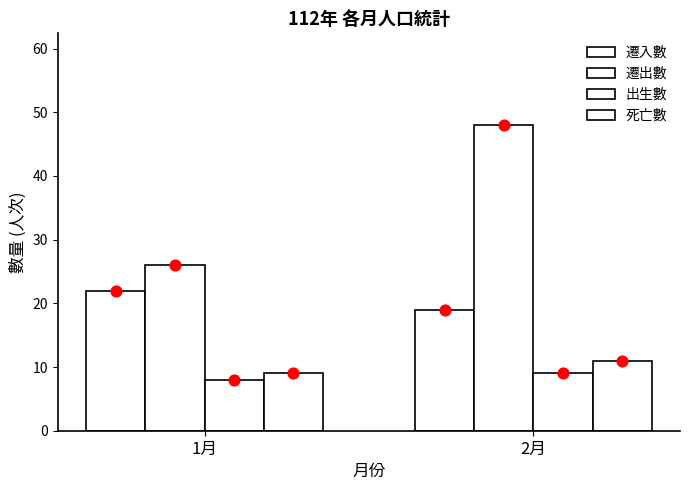

Is the value of 出生數 at 1月 greater than the value of 遷出數 at 2月?

No